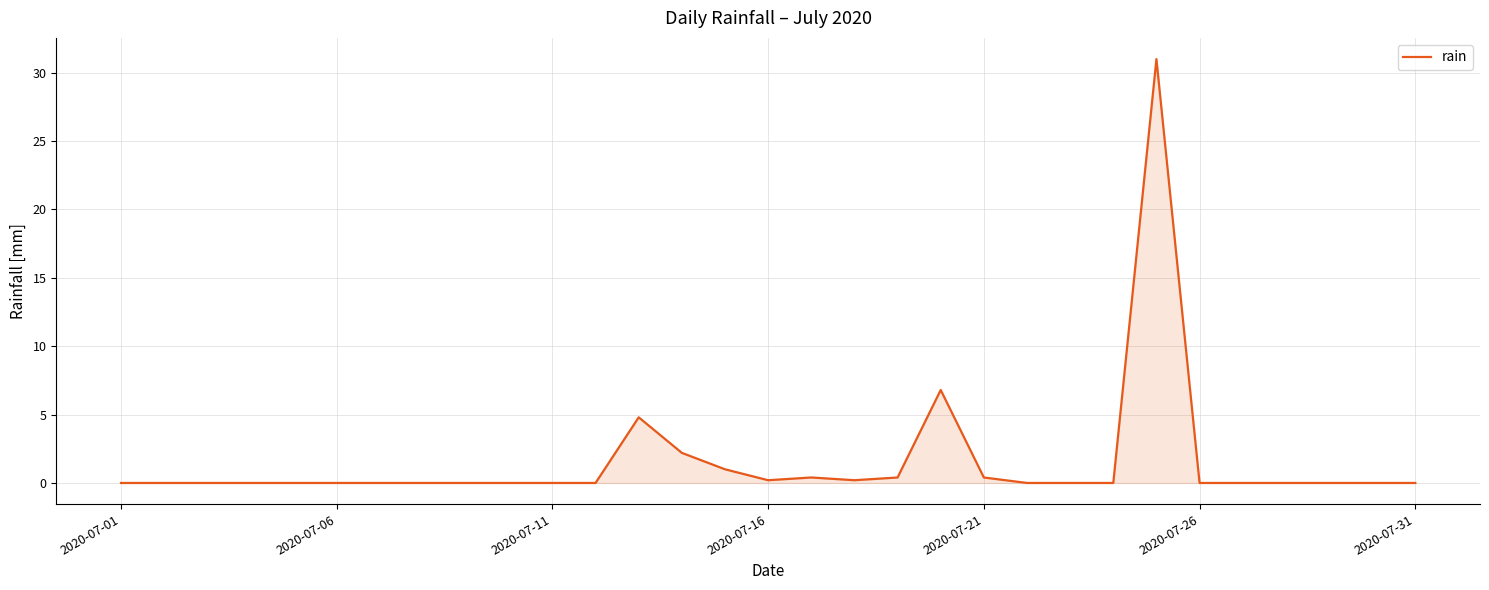

What is the maximum value shown in the chart?

31.0